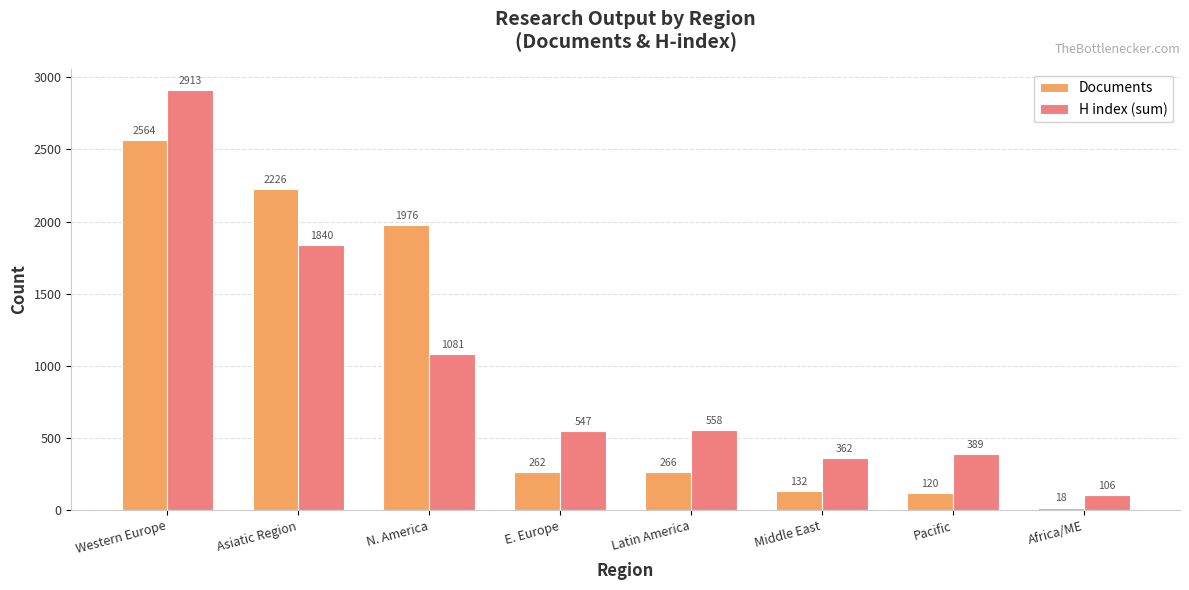

Which series has the largest total across all categories?

H index (sum)